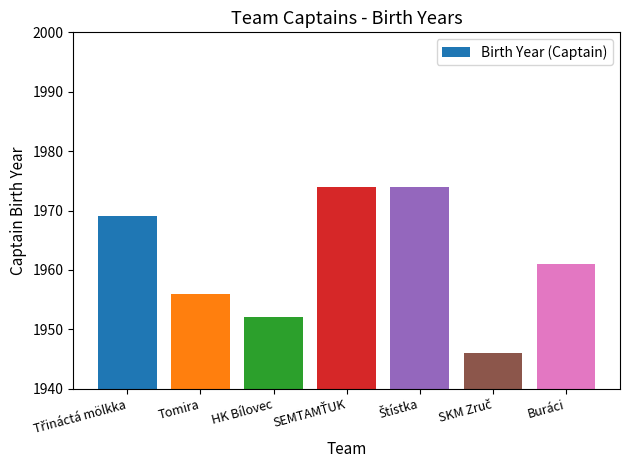

How many values are between 1952 and 1974?

6